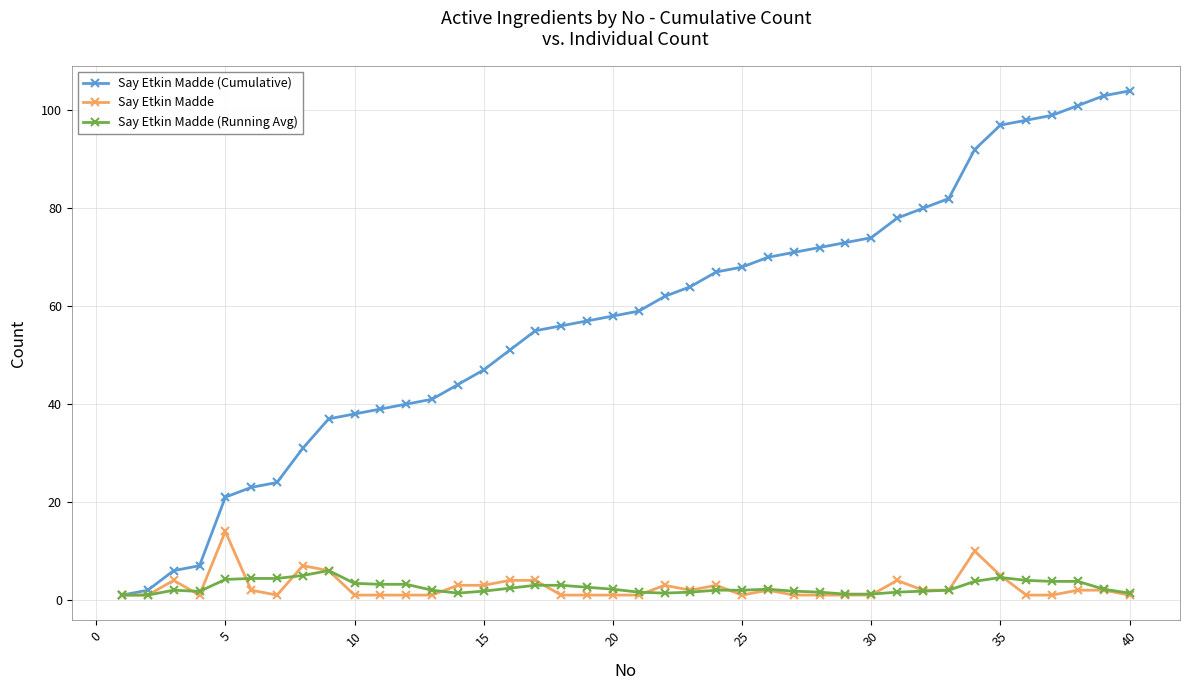

True or false: Say Etkin Madde has more than 2 interior local peaks.

True